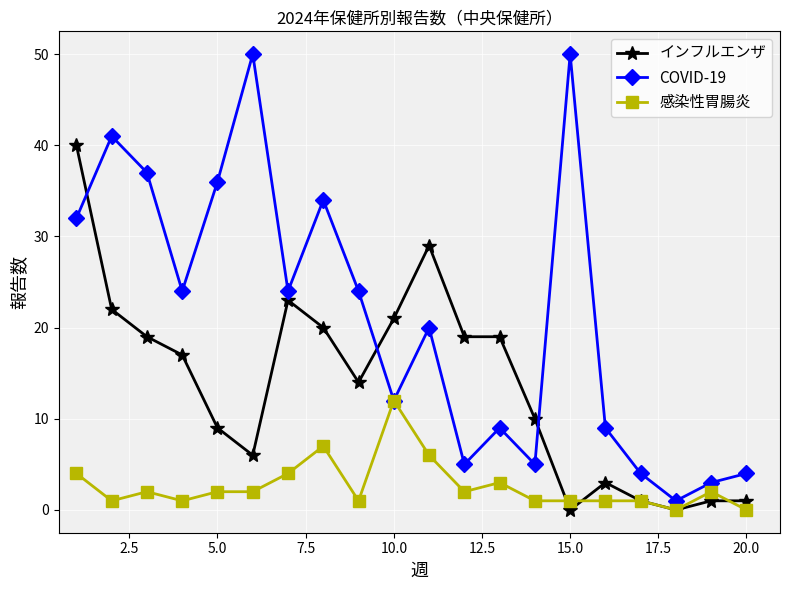

Rank the series by their maximum value, from lowest to highest.

感染性胃腸炎, インフルエンザ, COVID-19